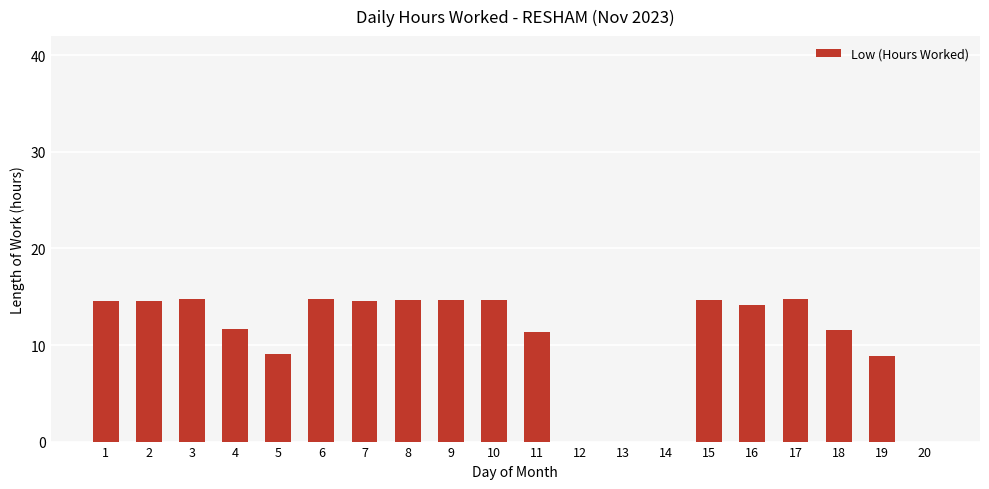

Which has a higher value, 5 or 1?

1